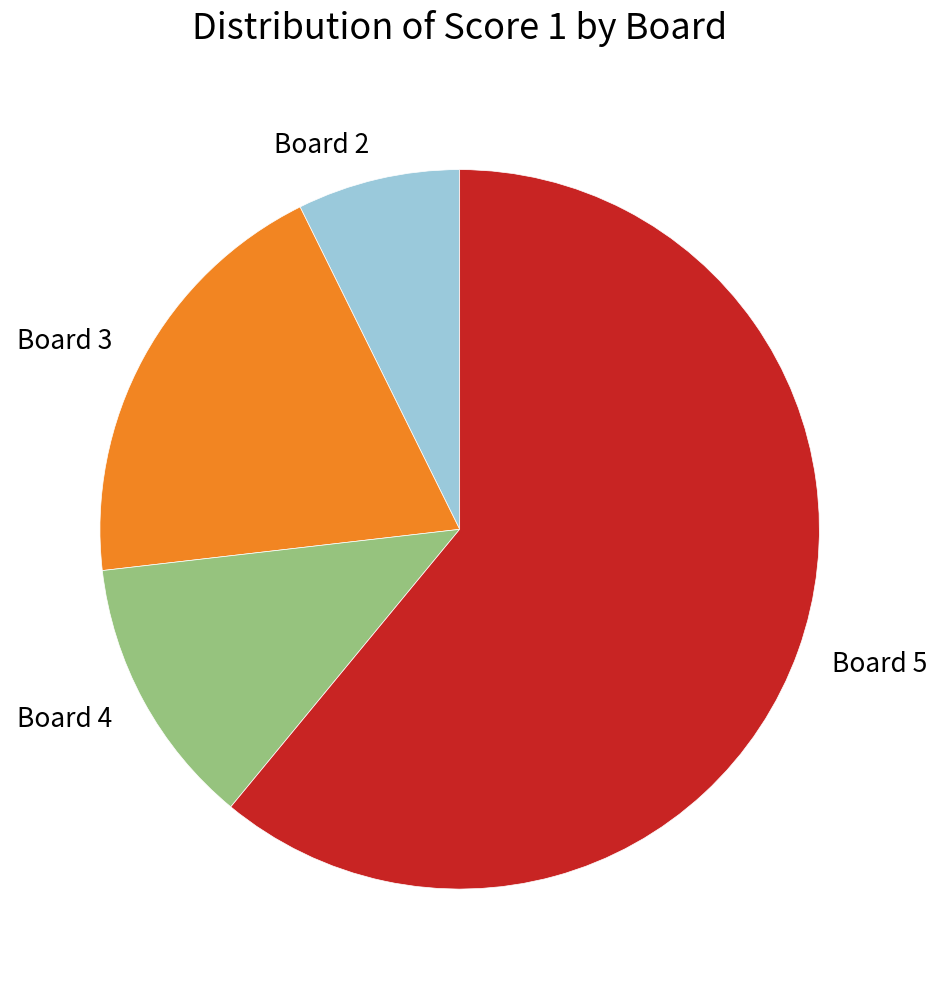

Do Board 4 and Board 3 together represent more than half of the pie?

No